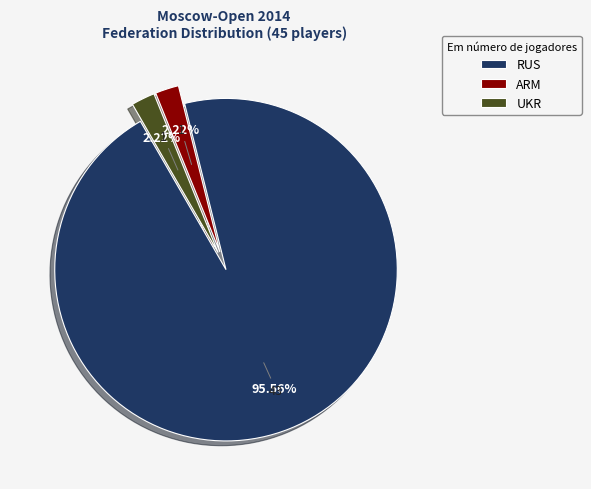

To the nearest percent, what portion does RUS represent?

96%